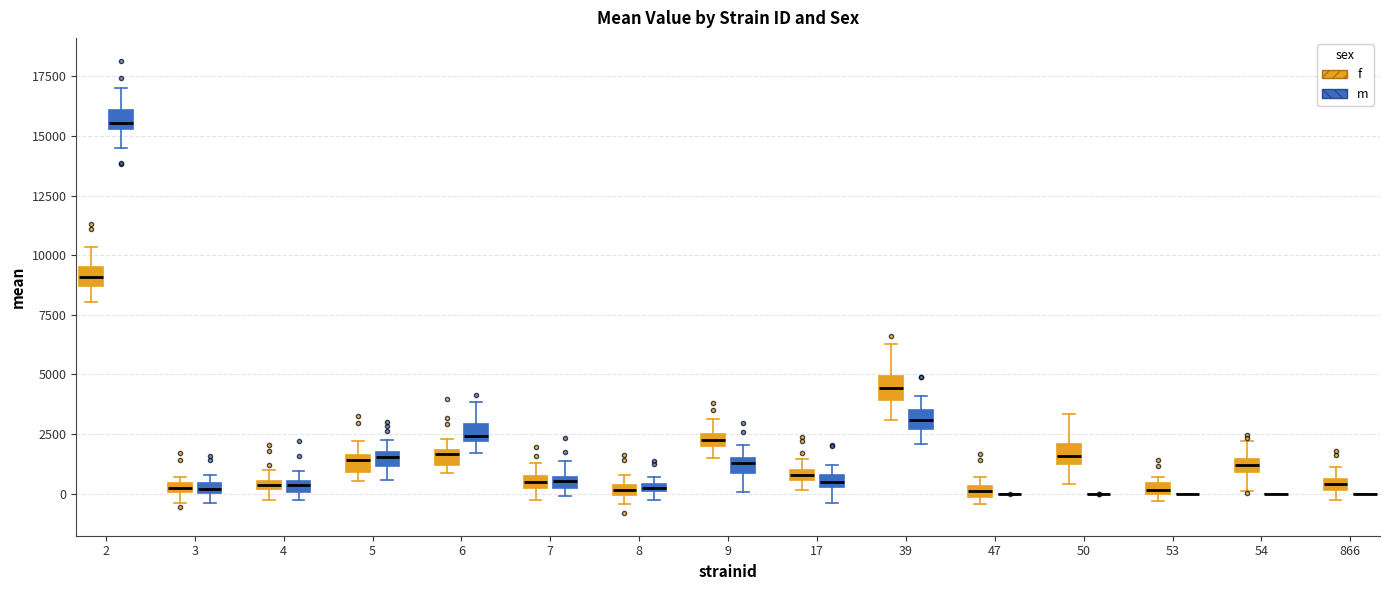

Where is the lower edge of the box for 3 (m) on the y-axis? The values are not printed on the chart, so give them approximately, as read against the axis.

0